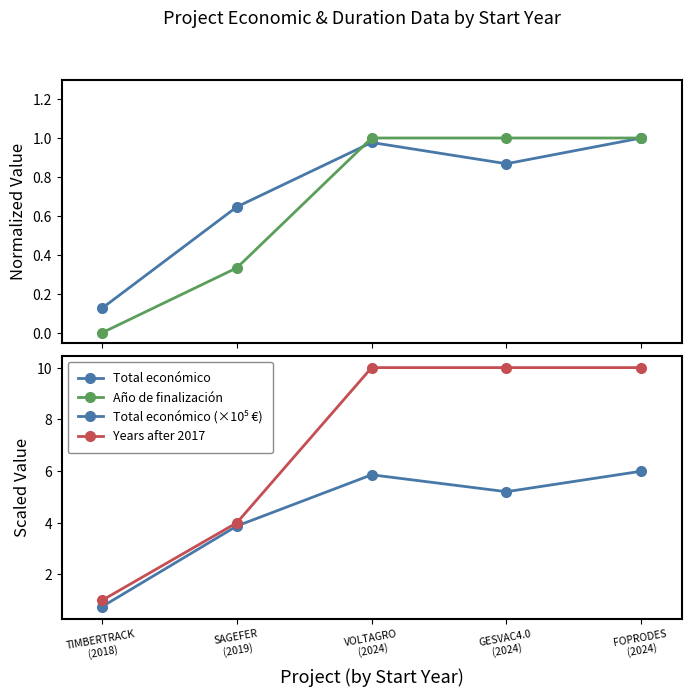

Which series has the largest range (max minus min)?

Years after 2017